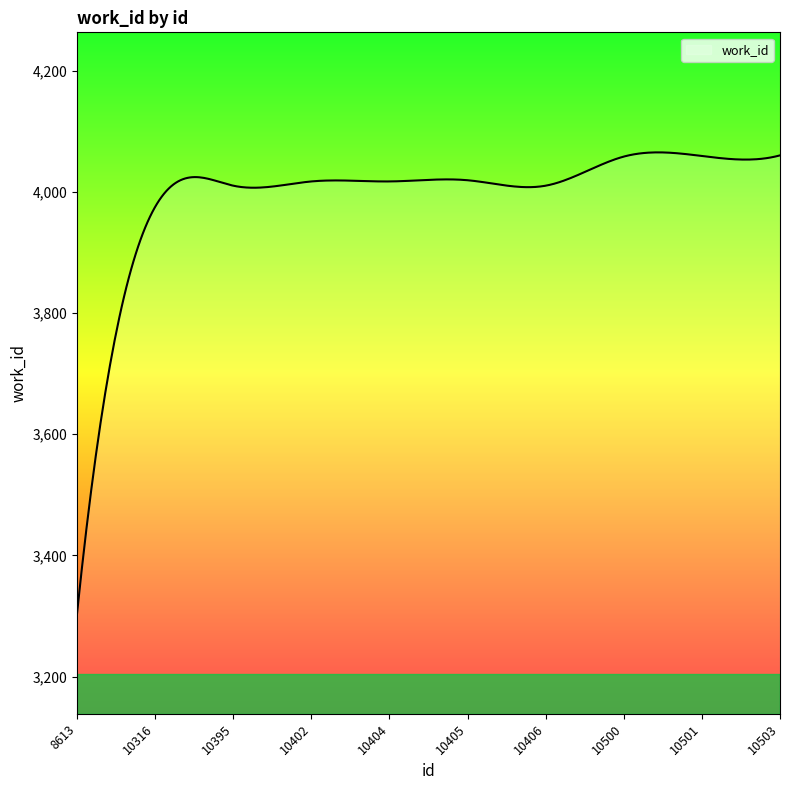

What is the smallest value displayed?

3304.0